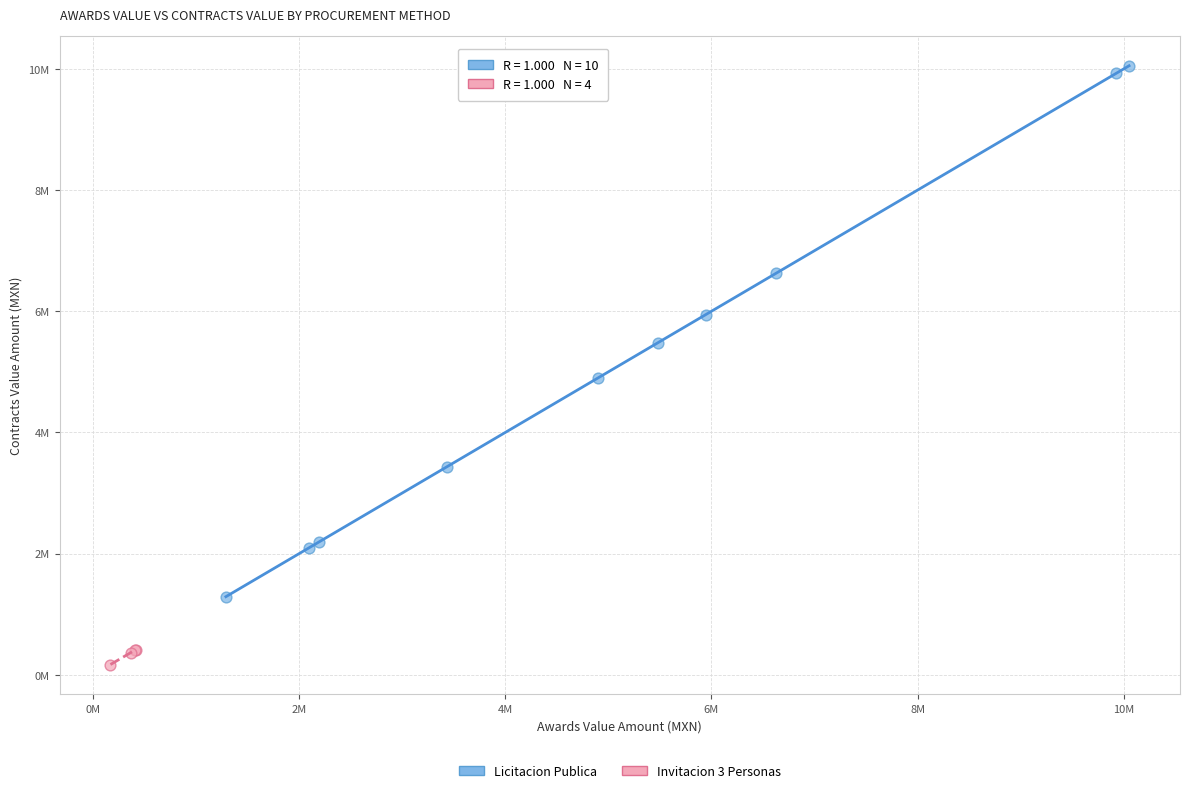

What are all the series names shown in the legend?

Licitacion Publica, Invitacion 3 Personas